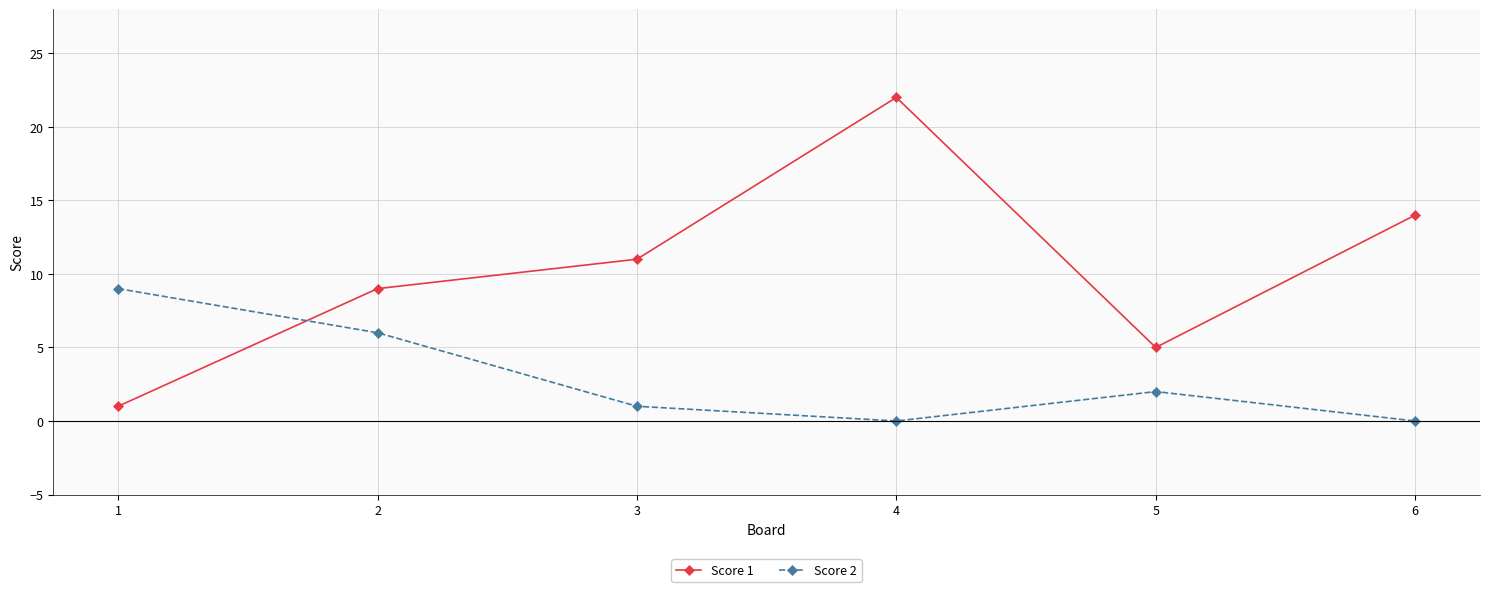

Reading right to left, extract all data points from this chart.

Score 1: 6=14	5=5	4=22	3=11	2=9	1=1
Score 2: 6=0	5=2	4=0	3=1	2=6	1=9